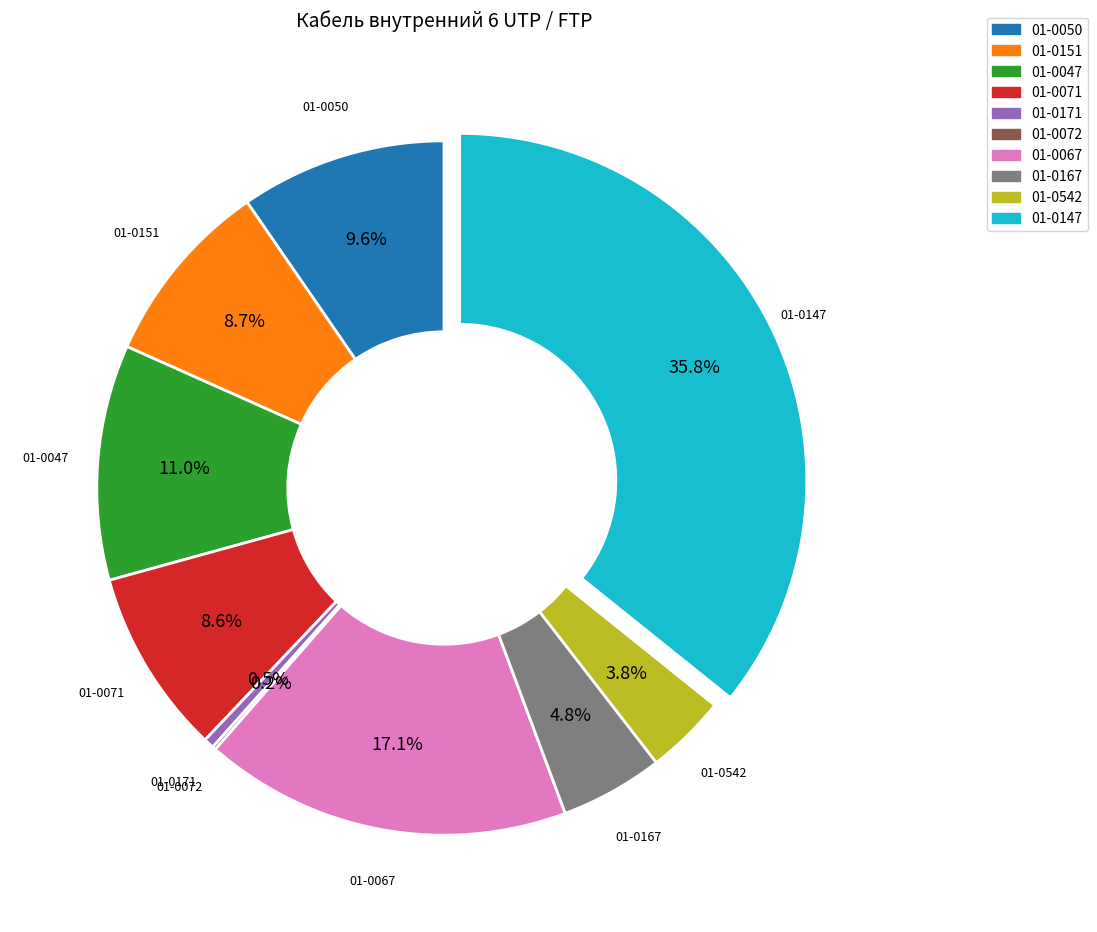

What is the largest slice in the pie chart?

01-0147